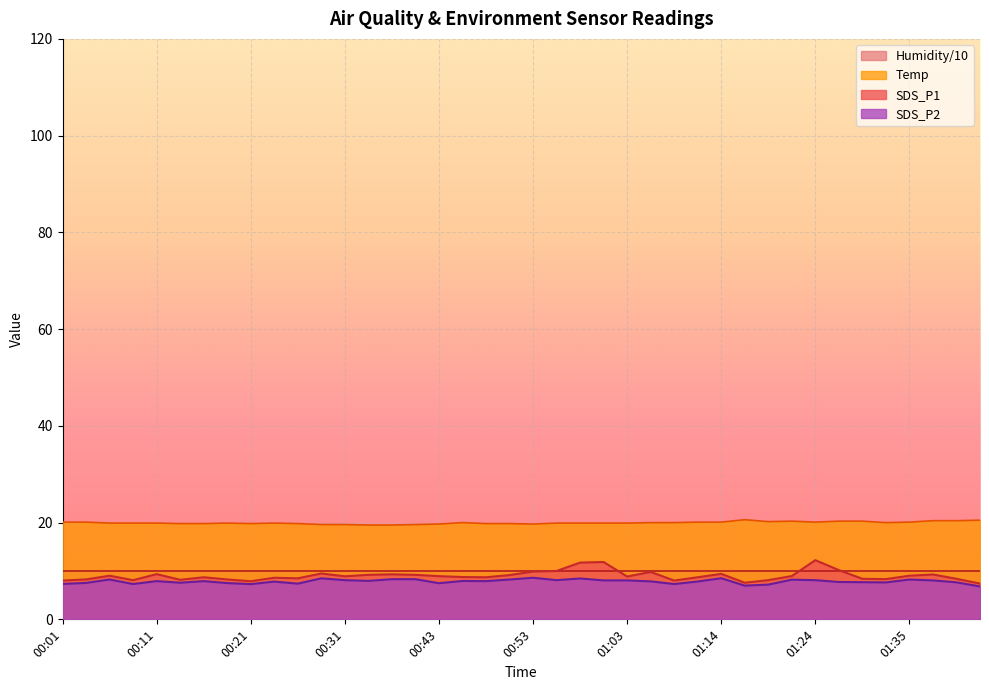

Does the chart display data point markers on the line(s)?

No